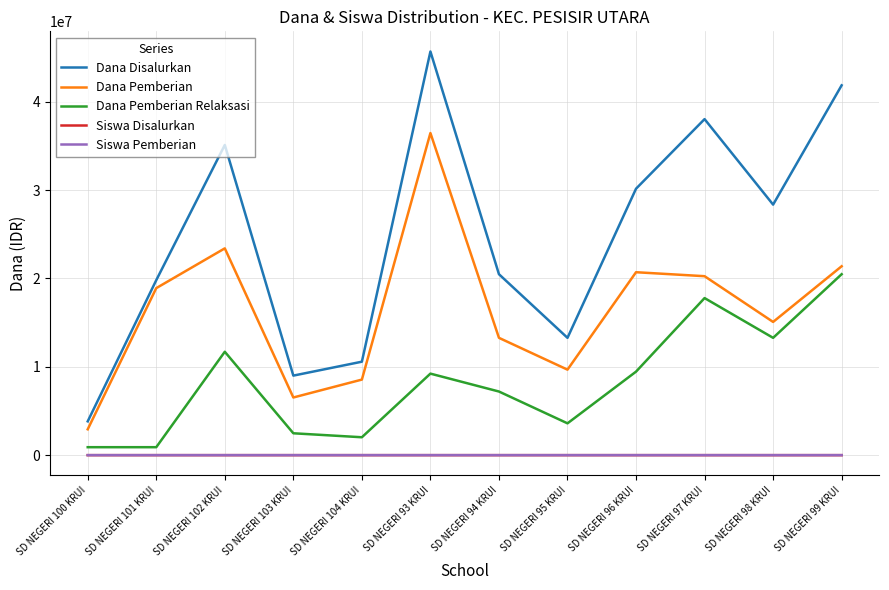

True or false: Dana Pemberian Relaksasi has a value of 11700000 at SD NEGERI 102 KRUI.

True